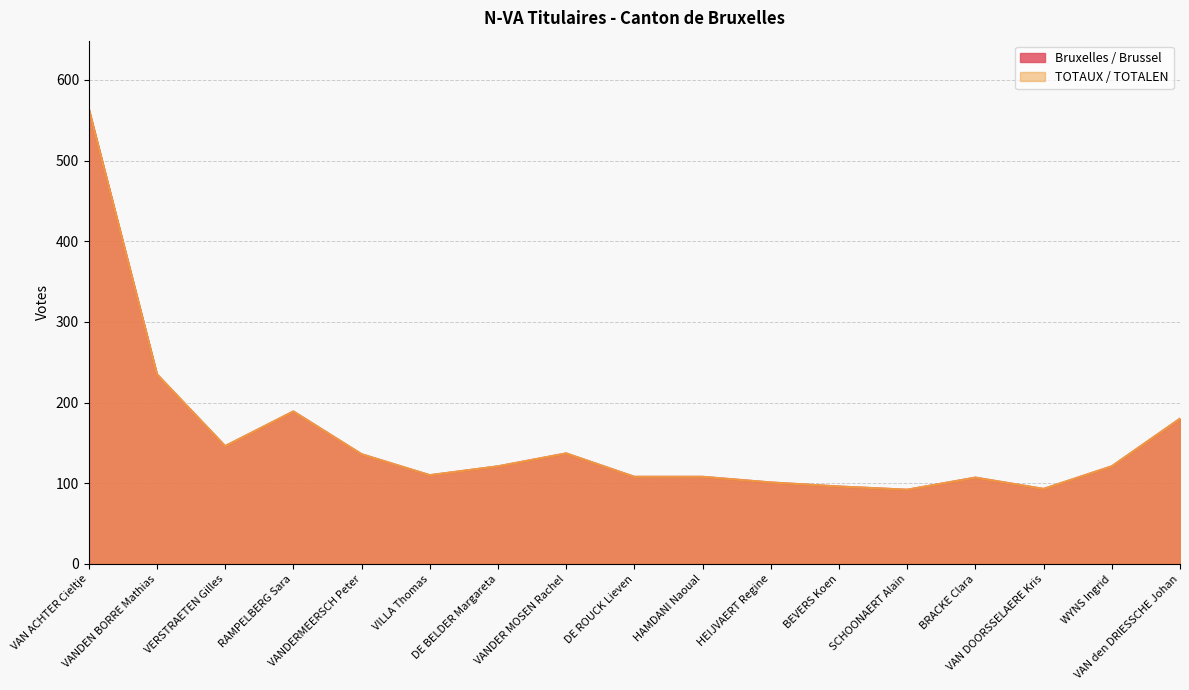

How many data points in Bruxelles / Brussel are less than 121?

8